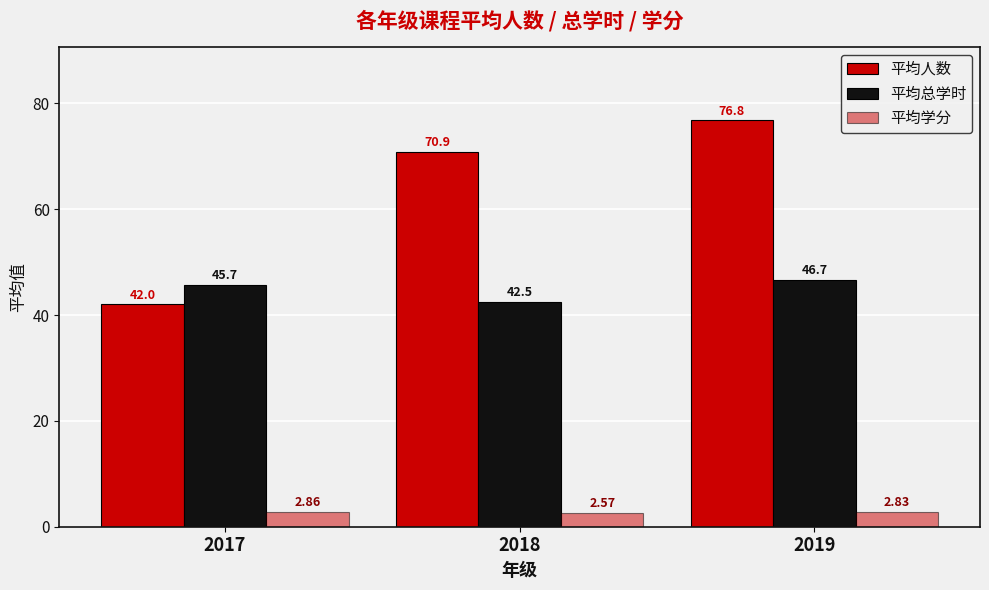

How many data points in 平均总学时 are less than 45?

1